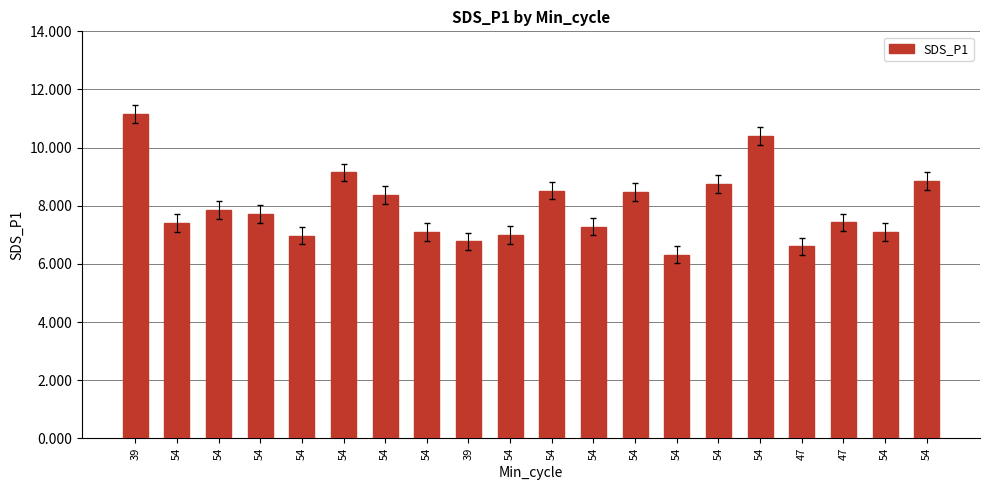

Read the value at 54.

9.2